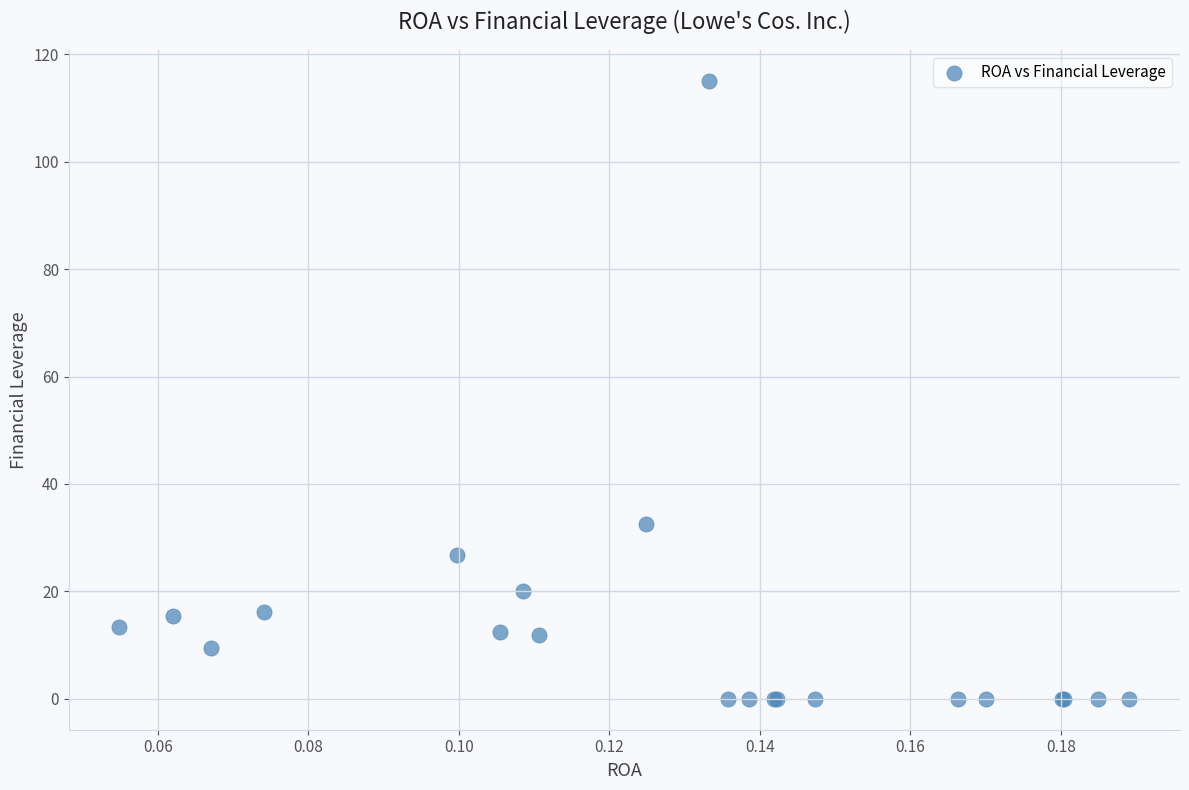

What Y value in the scatter plot is closest to 57?

32.5